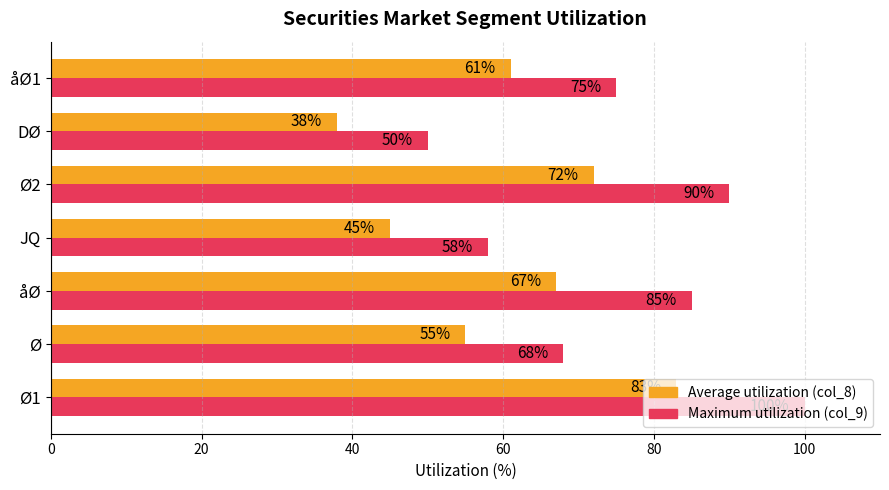

What is the difference between the highest and lowest values at JQ?

13